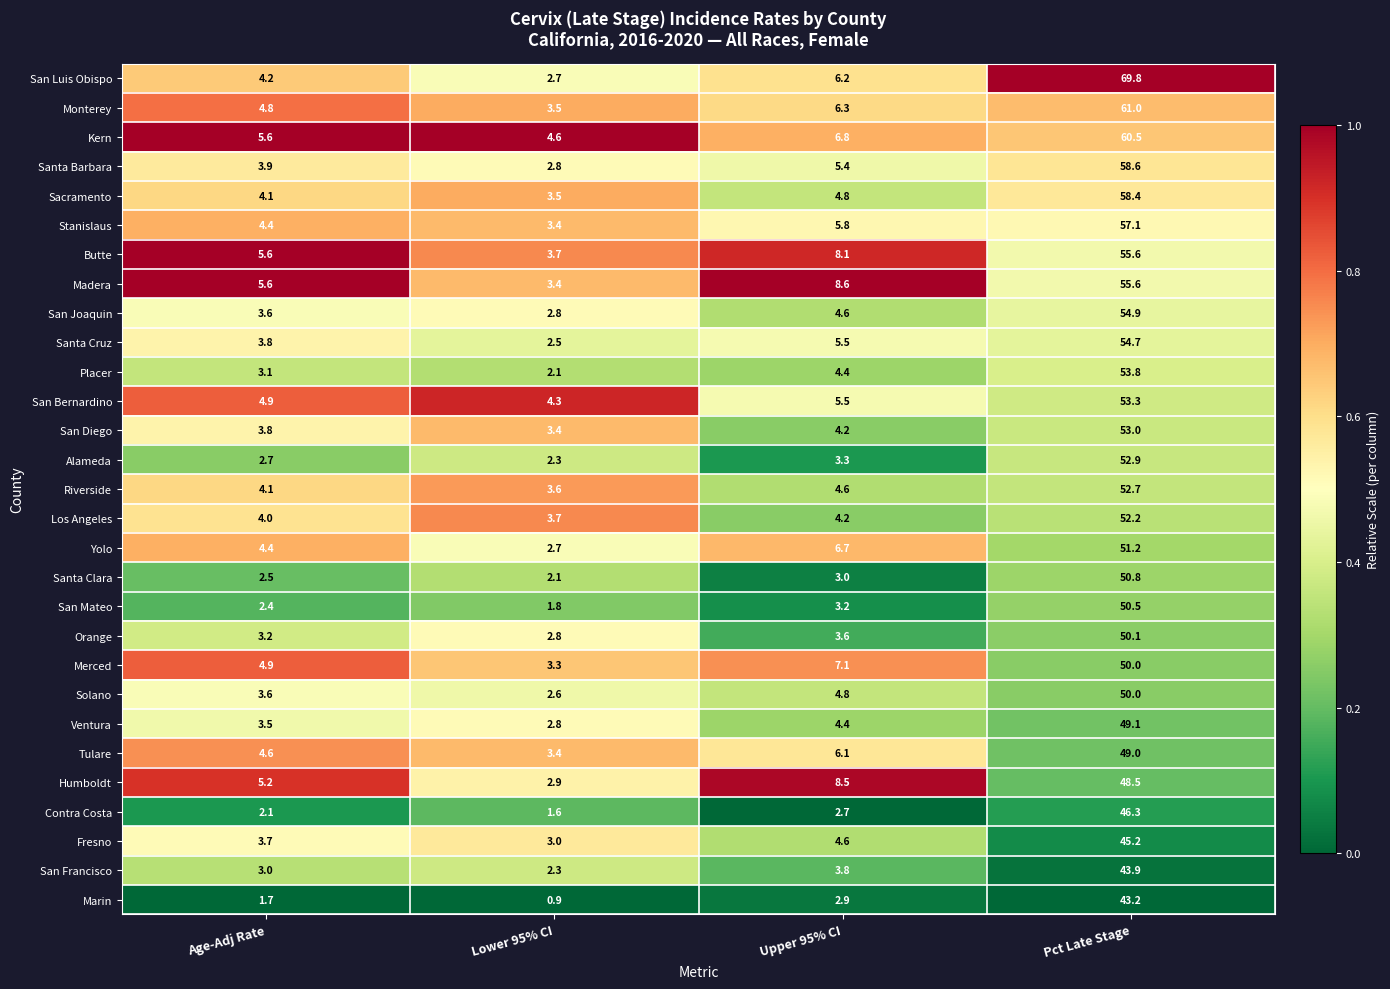

Rank the categories by Placer value from highest to lowest.

Pct Late Stage, Upper 95% CI, Age-Adj Rate, Lower 95% CI